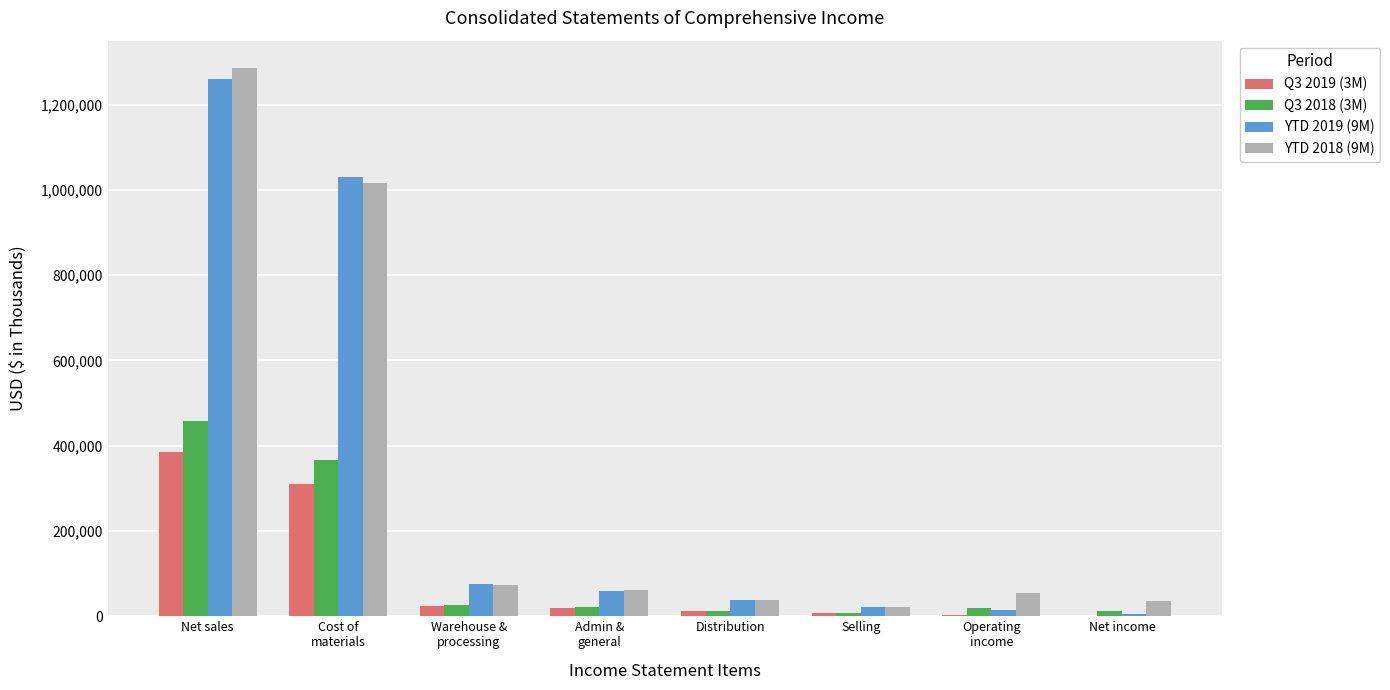

What is the sum of all Q3 2019 (3M) values?

762101